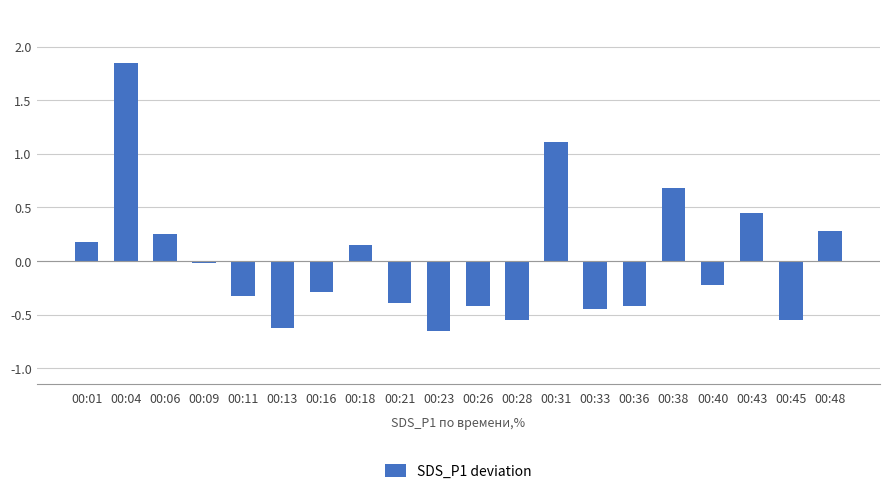

What is the value of the 15th bar from the left?

-0.4